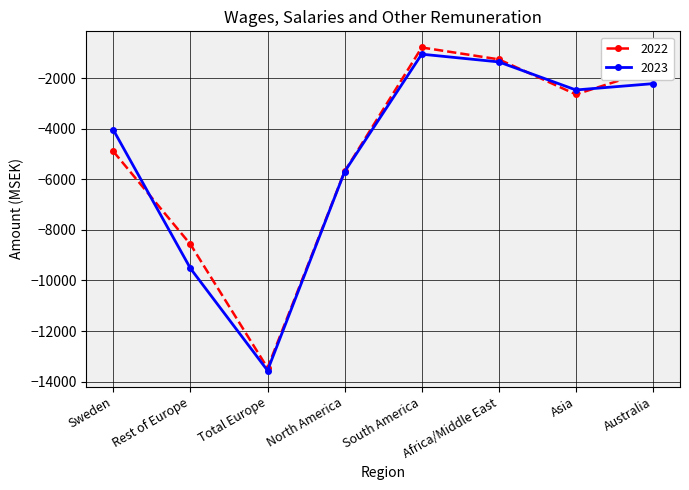

Where is the first local maximum for 2023?

South America